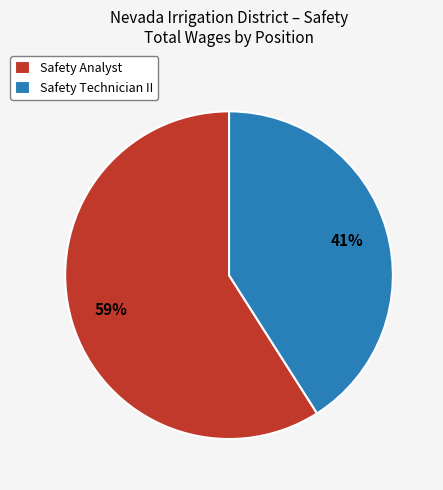

Is the sum of Safety Technician II and Safety Analyst greater than half?

Yes